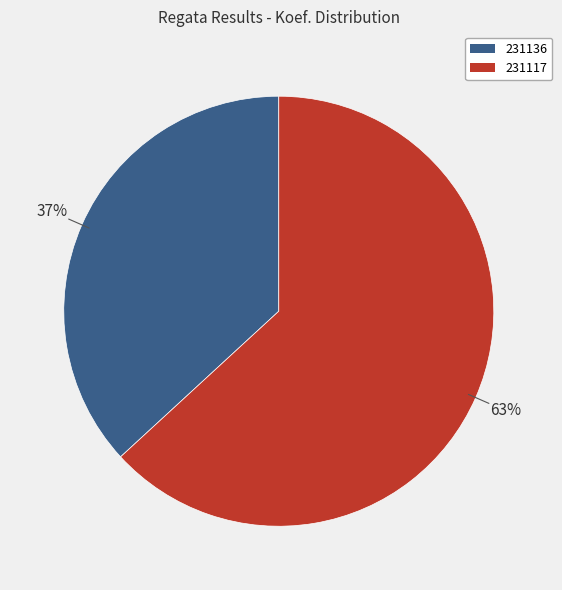

How many segments does this pie chart have?

2